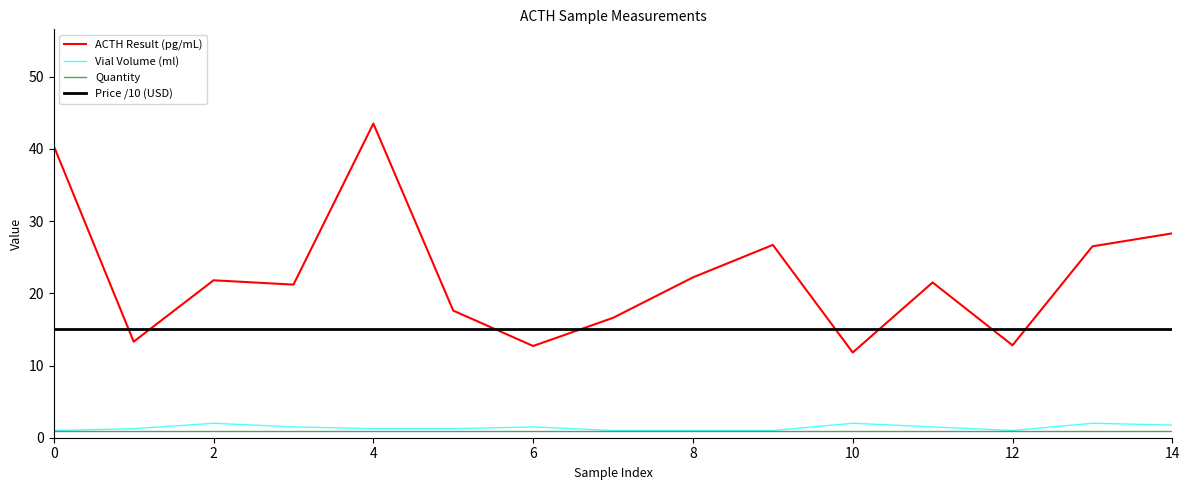

What is the lowest value of the Price /10 (USD) series?

15.0